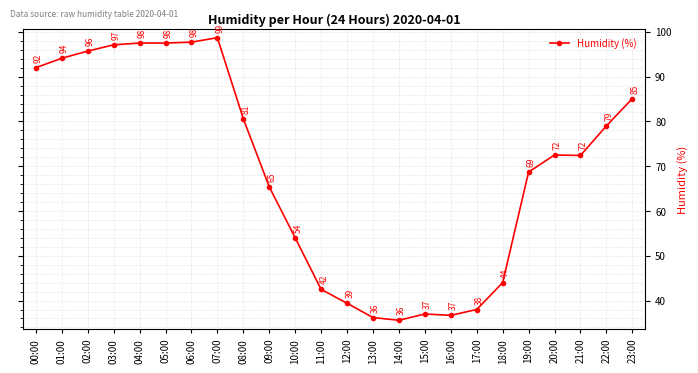

What is the label of the 10th point from the left?

09:00